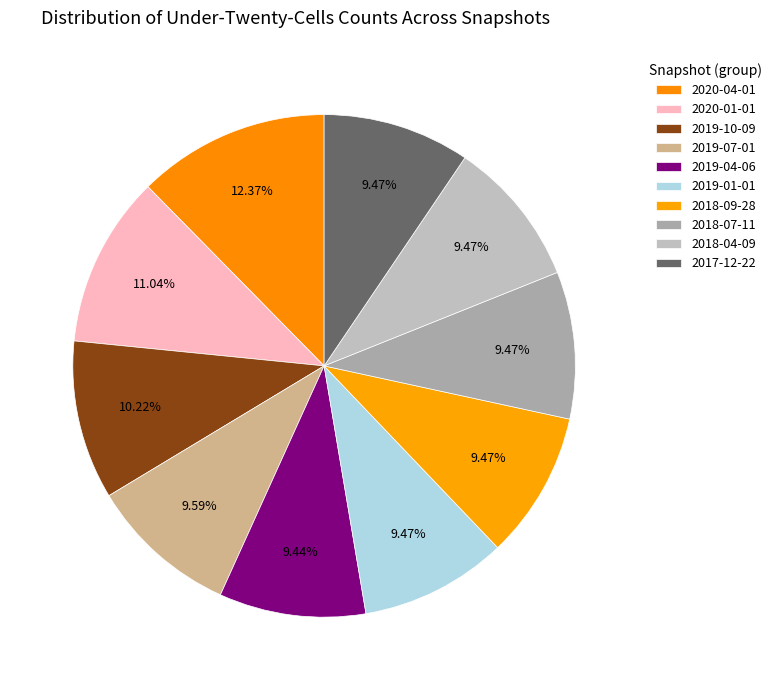

Does 2019-10-09 account for over 50% of the chart?

No